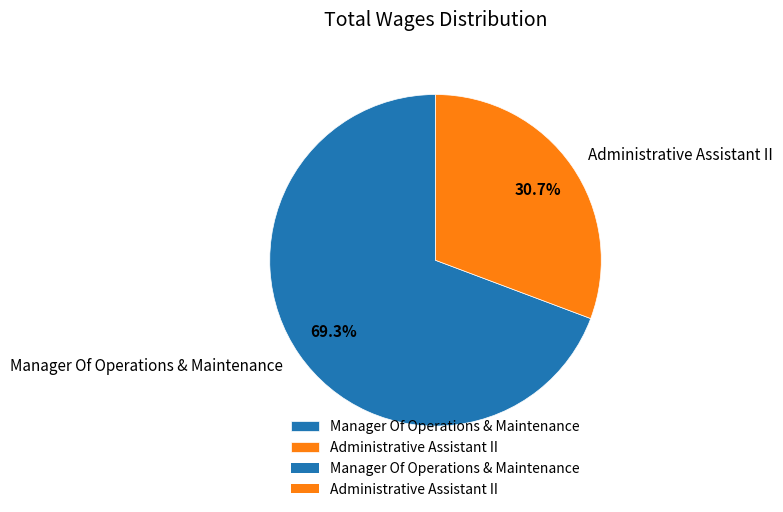

What is the majority slice?

Manager Of Operations & Maintenance